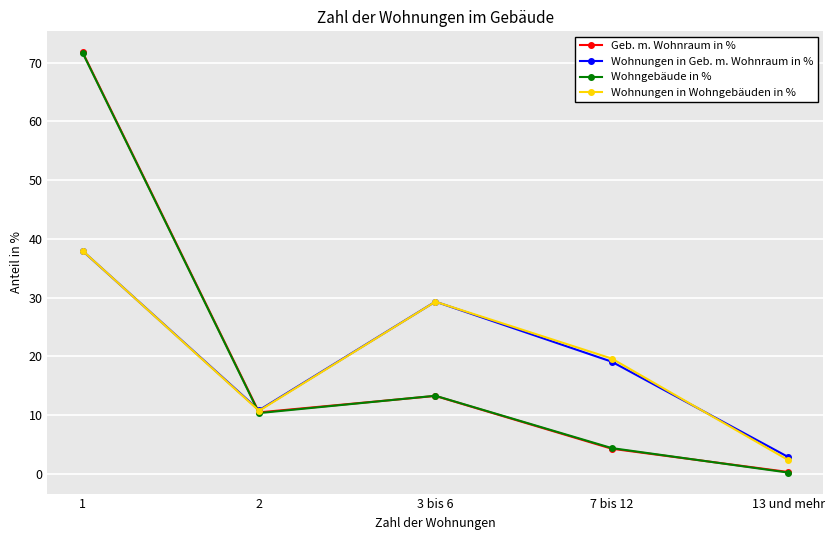

Which series has the largest range (max minus min)?

Geb. m. Wohnraum in %